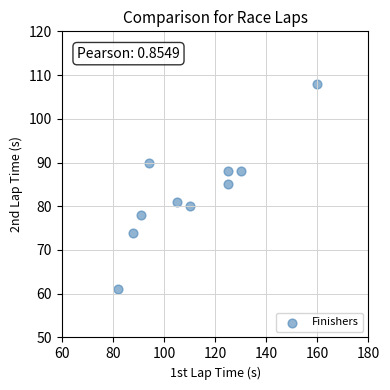

What Y value in the scatter plot is closest to 84?

85